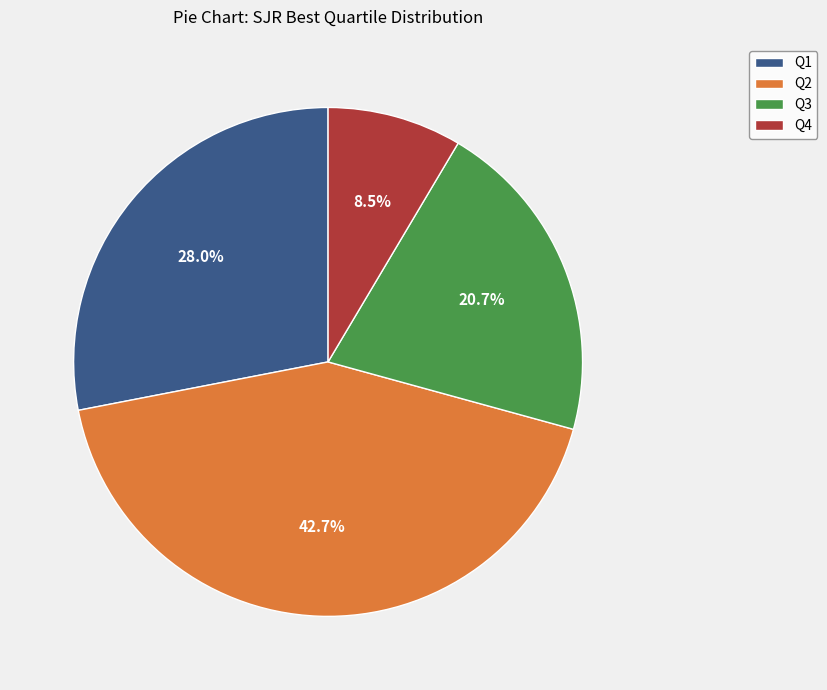

How many segments does this pie chart have?

4